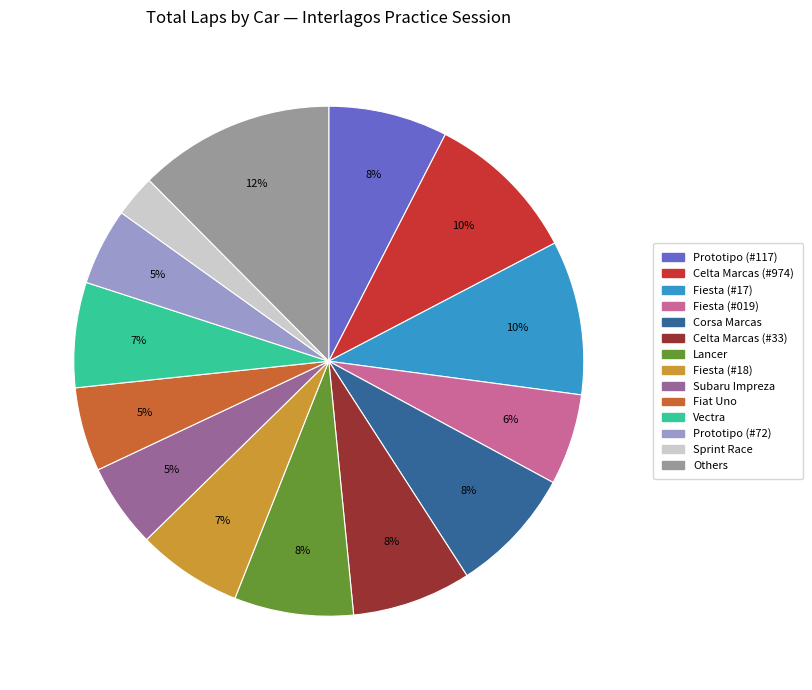

Is there any slice that represents more than half of the pie?

No